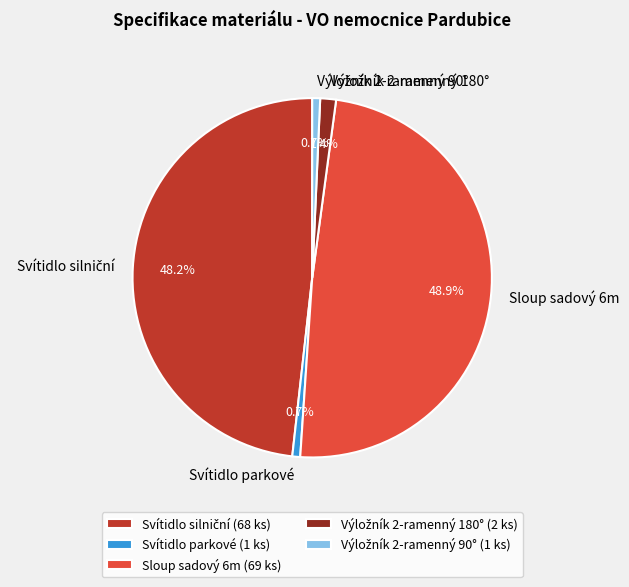

What is the total percentage of Sloup sadový 6m and Svítidlo parkové?

49.6%